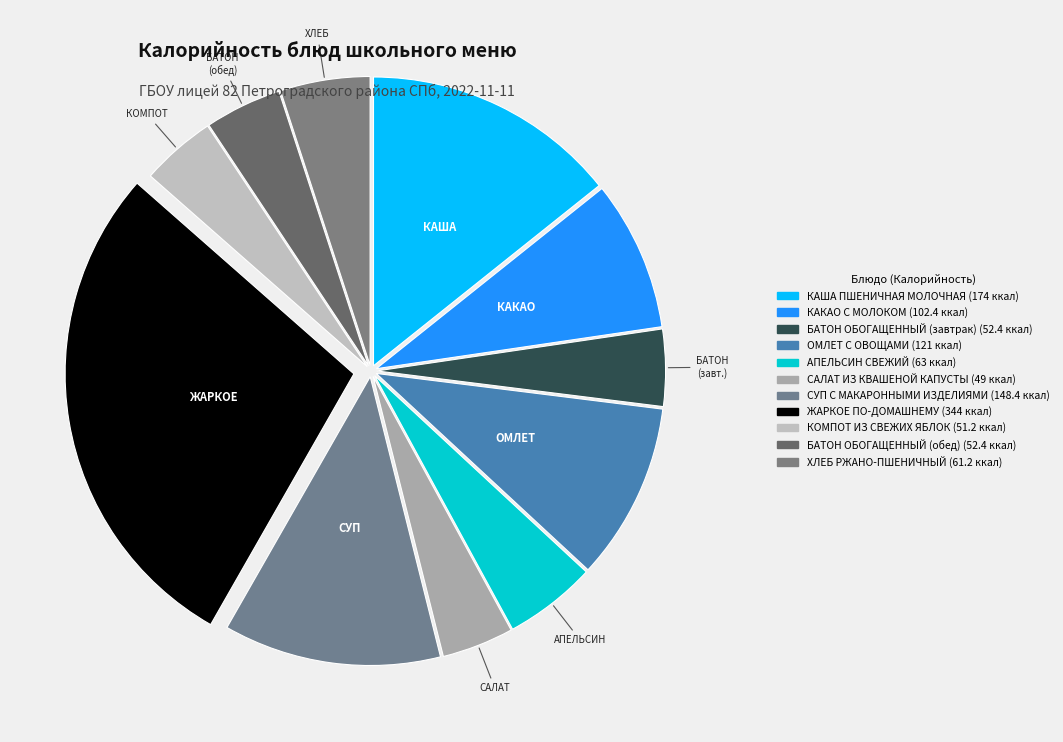

To the nearest percent, what percentage of the pie is БАТОН ОБОГАЩЕННЫЙ (обед)?

4%